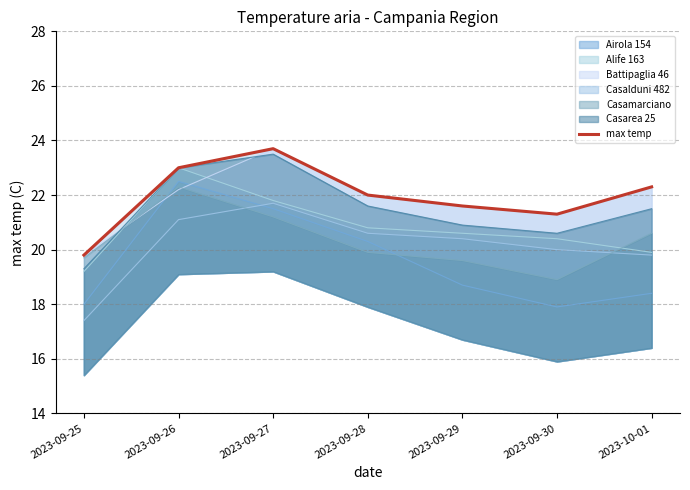

Which category has the highest value across all series?

2023-09-27